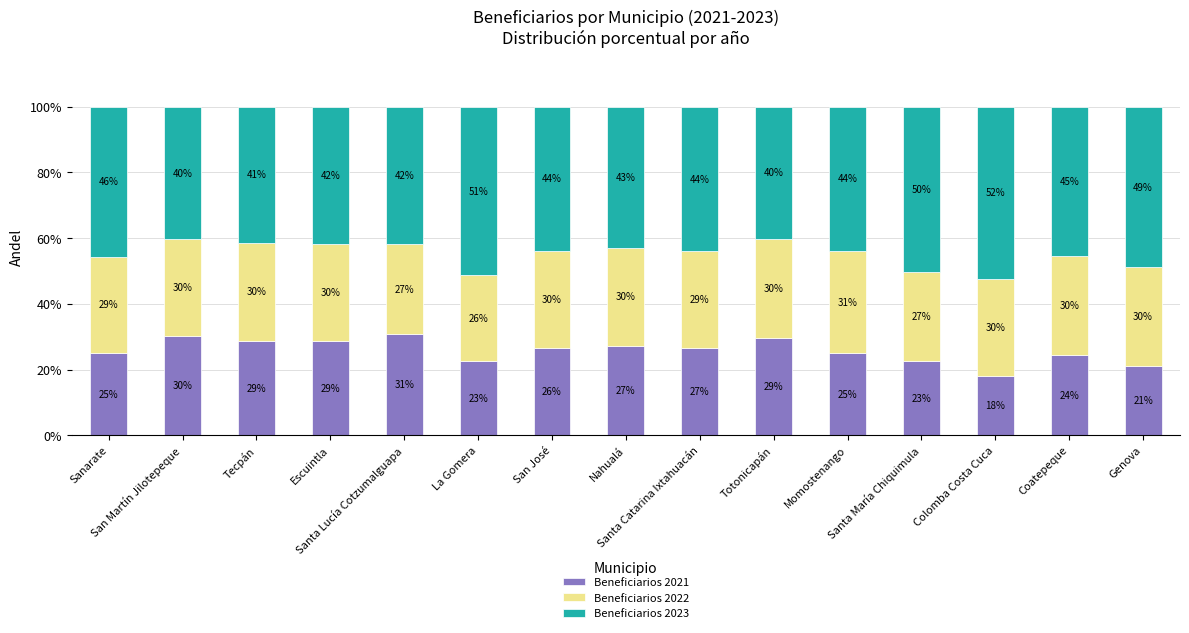

What is the maximum value for Beneficiarios 2021?

30.8